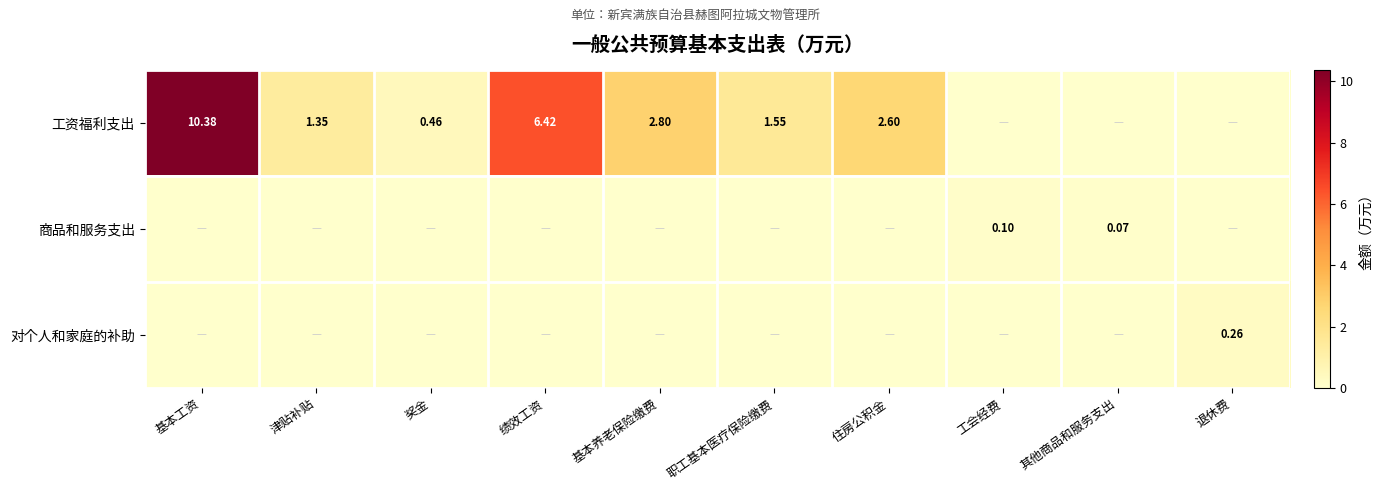

Is the value of 工资福利支出 at 职工基本医疗保险缴费 greater than the value of 商品和服务支出 at 工会经费?

Yes